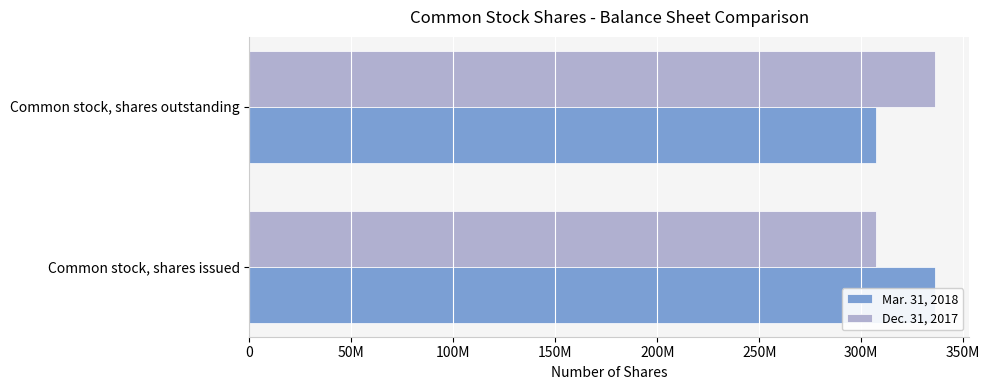

What is the minimum value shown in the chart?

307361309